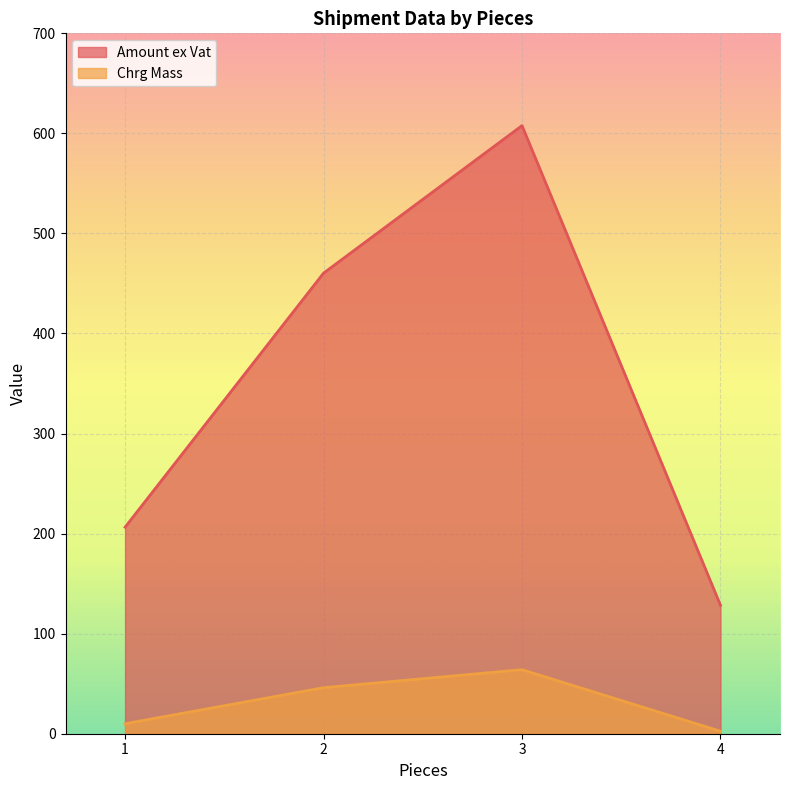

What is the average value of the Chrg Mass series?

30.6